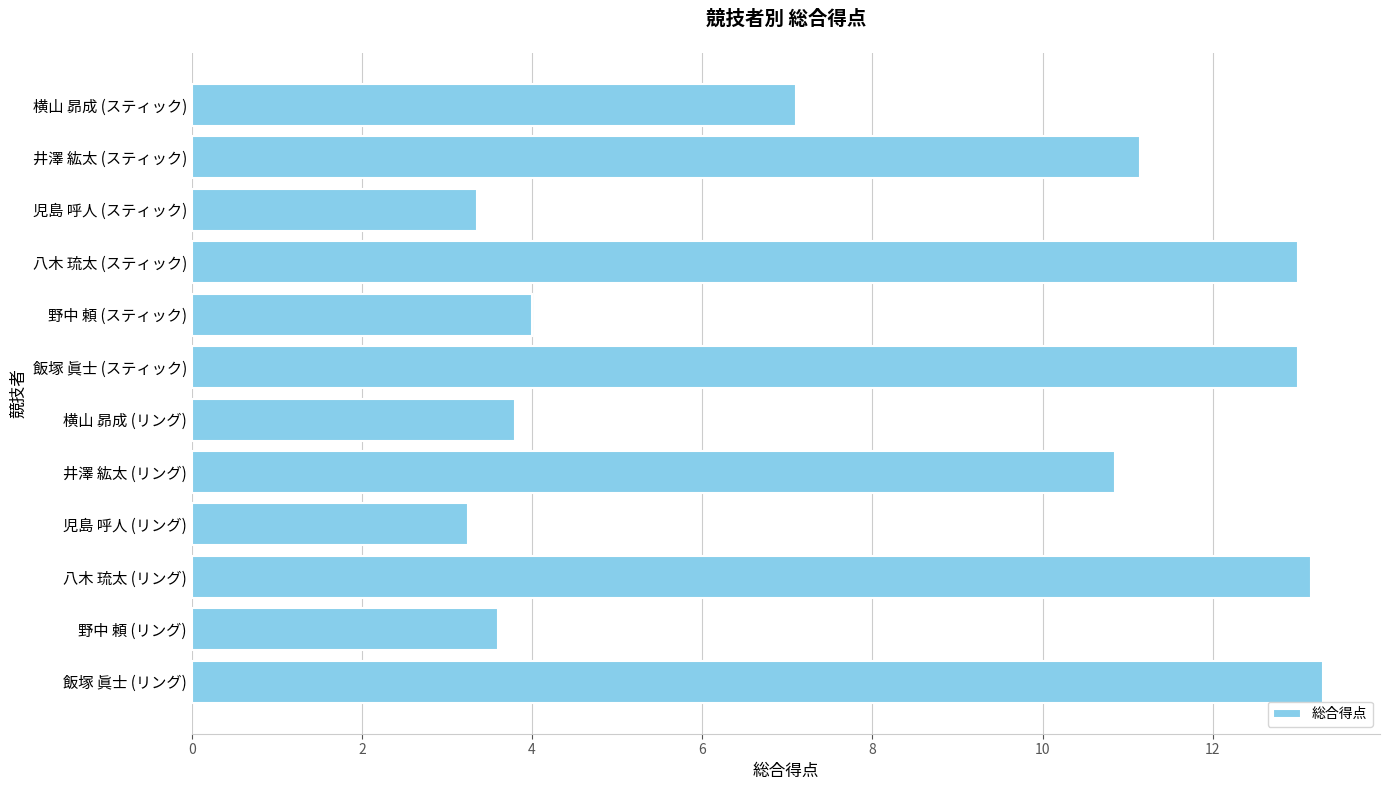

How many series are shown in this chart?

1